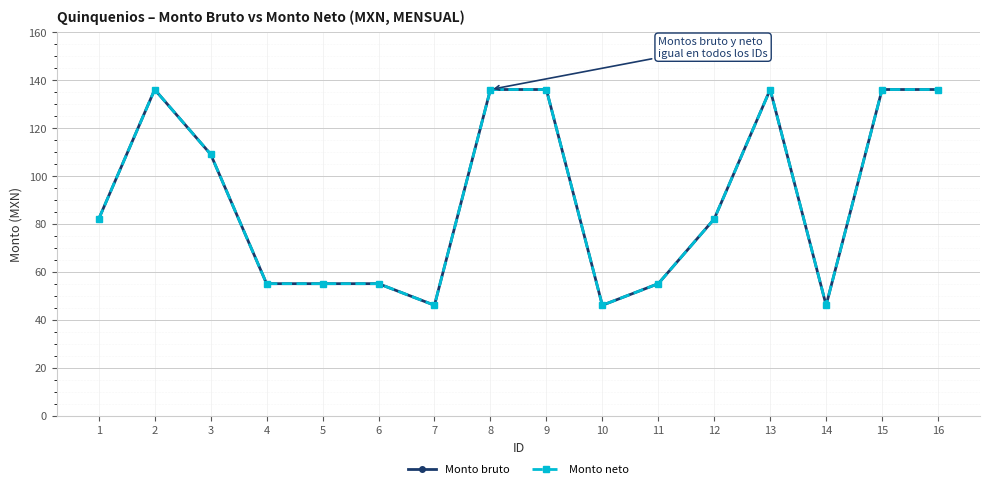

What is the value of the Monto neto point at the 2nd from the left?

136